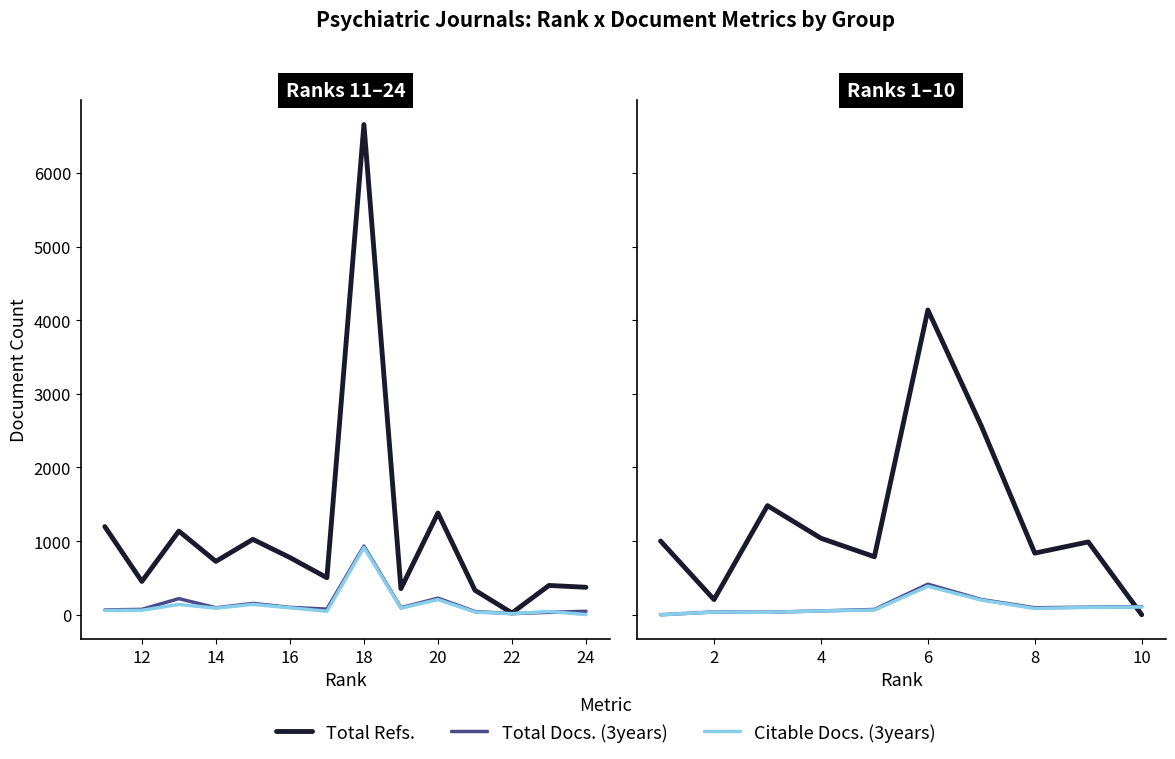

Which series has the widest spread of values?

Total Refs.